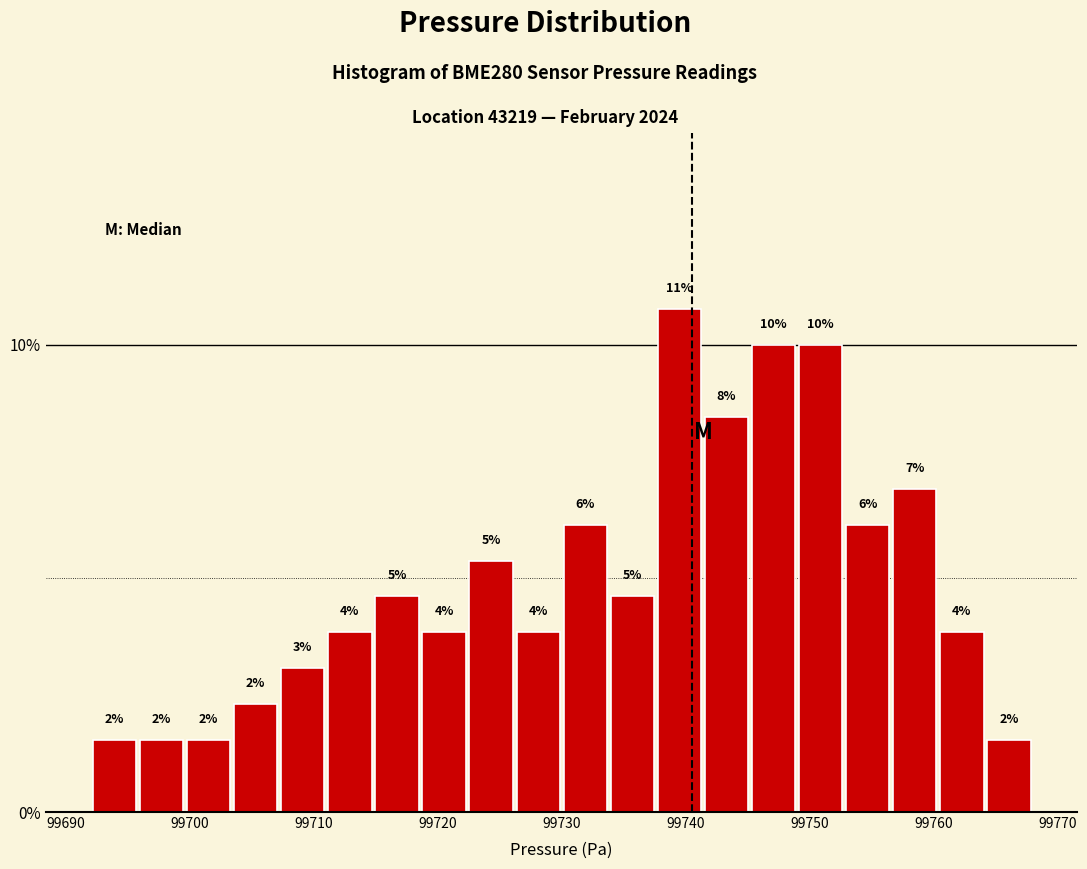

Read against the x-axis, roughly where is the centre of the tallest bar?

99740